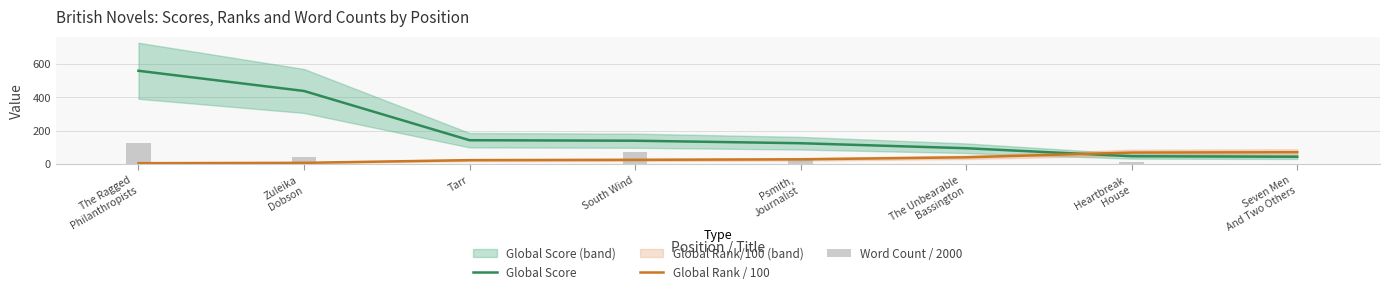

What position from the right is Tarr?

6